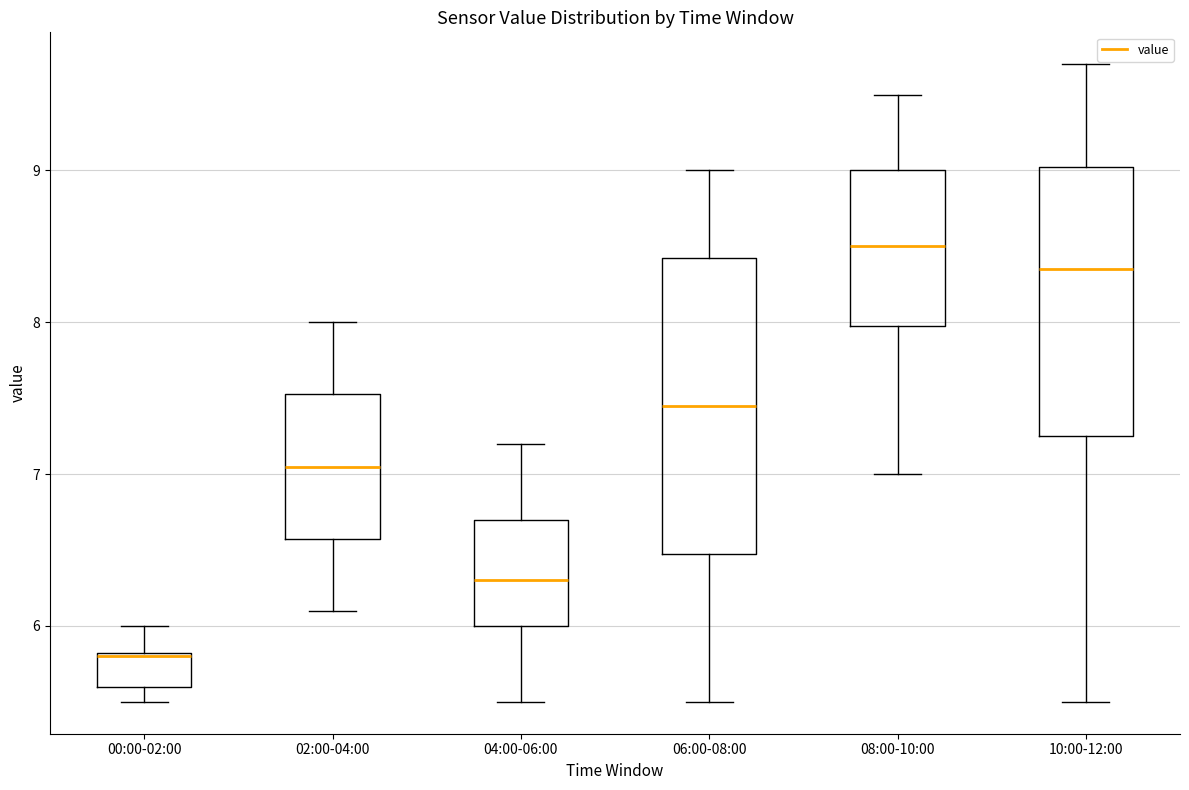

Where does the upper whisker of the box for 06:00-08:00 end on the y-axis? The values are not printed on the chart, so give them approximately, as read against the axis.

9.0